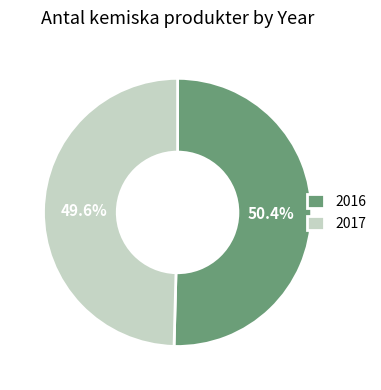

Is it true that 2017 is 50% of the pie?

True